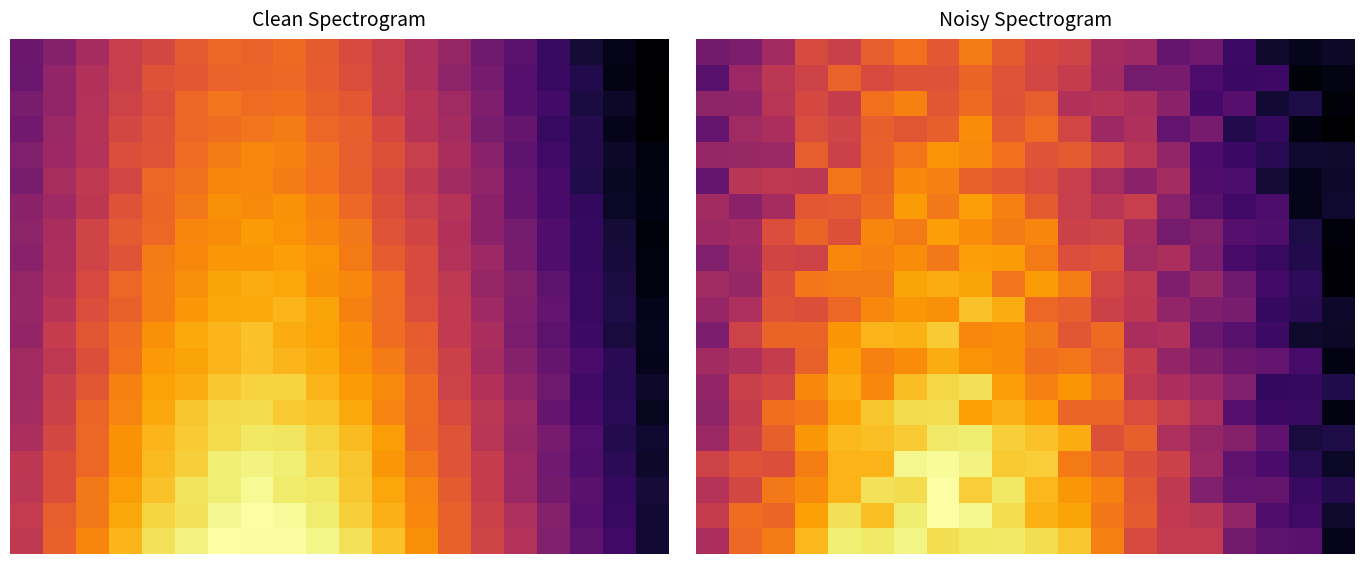

What is the total value across all series at 4?

3727397.5